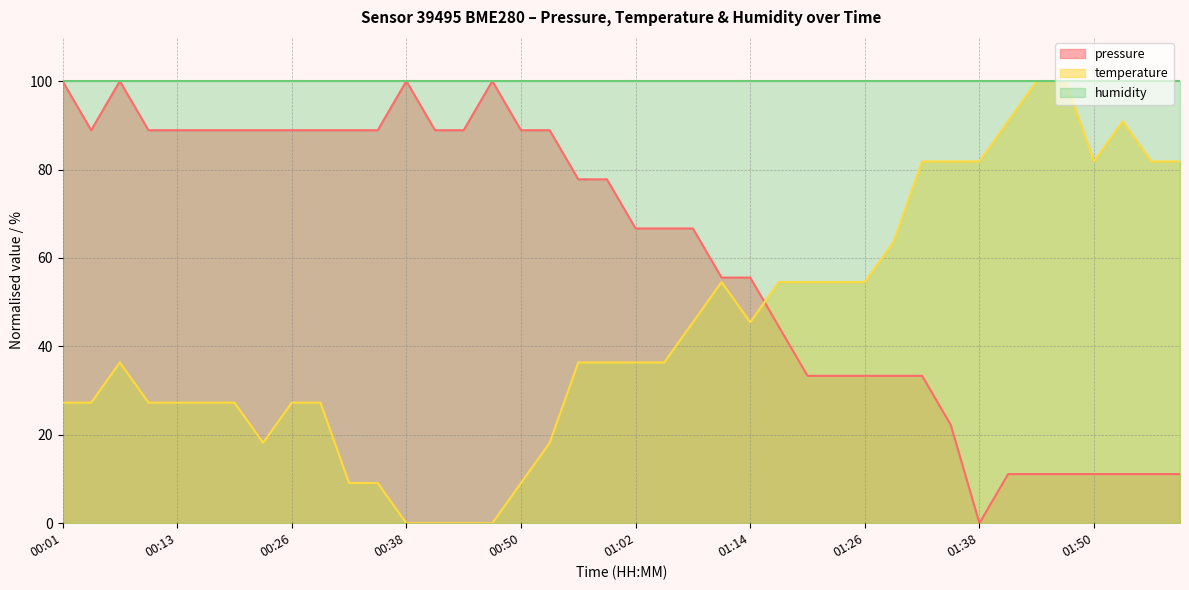

How many interior local peaks does the pressure series have?

3